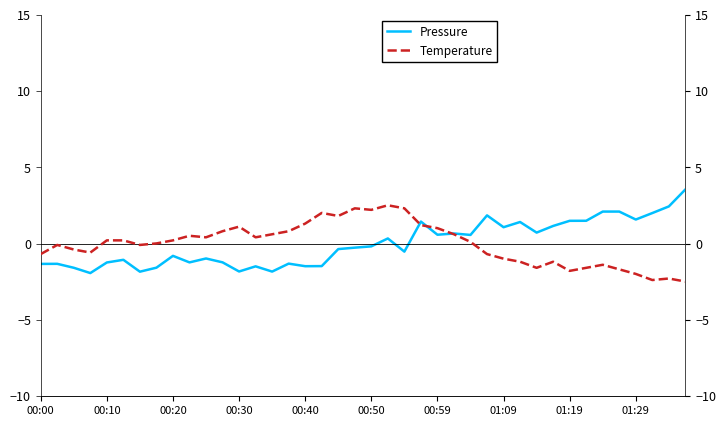

At how many categories does at least one series exceed 0?

35